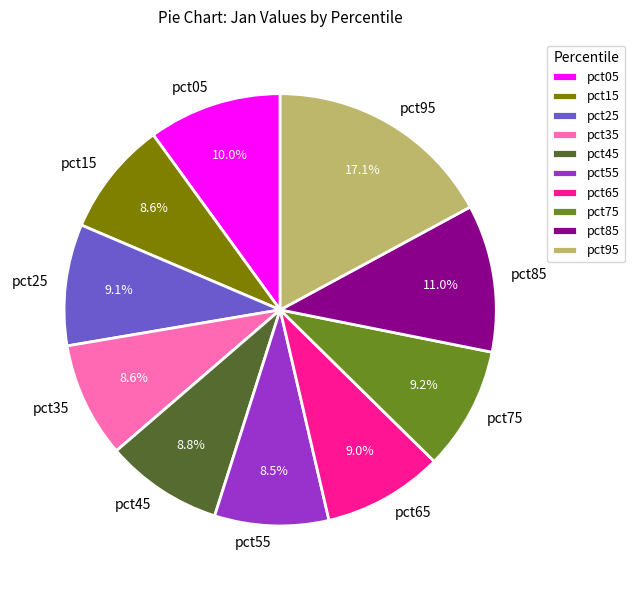

What is the largest slice in the pie chart?

pct95